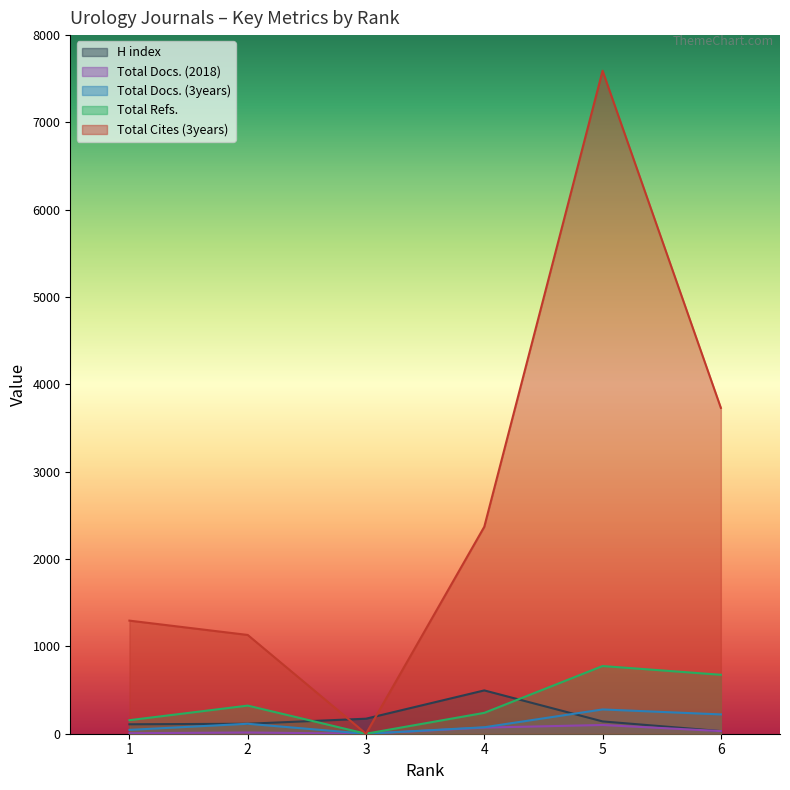

Rank the series at 6 from lowest to highest value.

H index, Total Docs. (2018), Total Docs. (3years), Total Refs., Total Cites (3years)